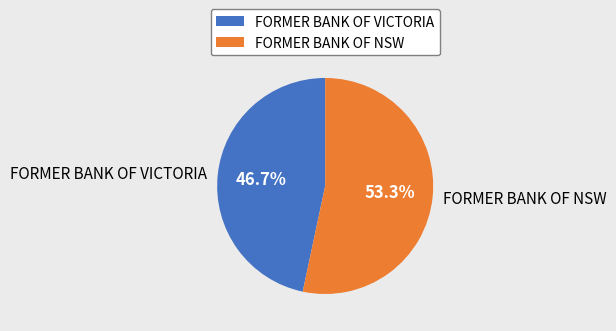

Between FORMER BANK OF NSW and FORMER BANK OF VICTORIA, which is larger?

FORMER BANK OF NSW